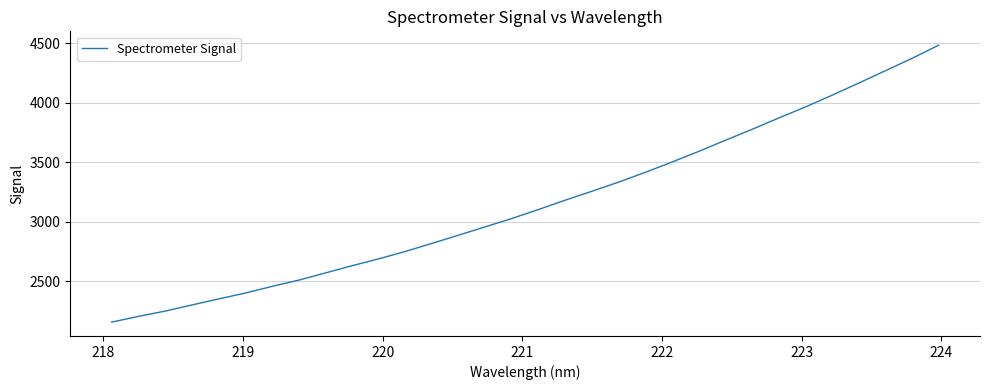

What is the minimum value shown in the chart?

2156.5